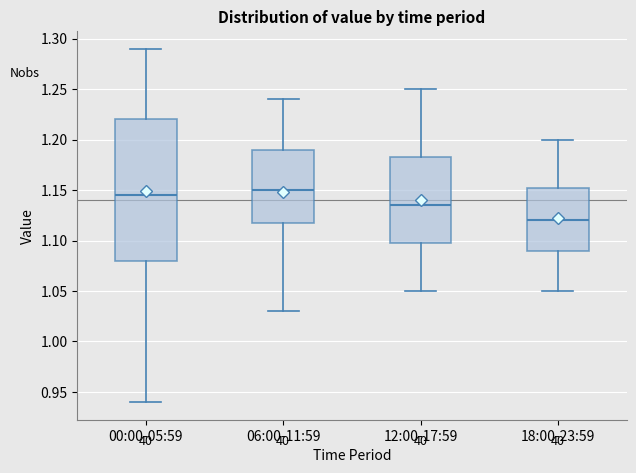

Reading left to right, transcribe this box plot: for each box, give where its median line is, the range the box spans, and where its two whiskers end, as read against the y-axis. The values are not printed on the chart, so give them approximately, as read against the axis.

00:00-05:59: median 1.145, box 1.080 to 1.220, whiskers 0.940 to 1.290
06:00-11:59: median 1.150, box 1.120 to 1.190, whiskers 1.030 to 1.240
12:00-17:59: median 1.135, box 1.100 to 1.185, whiskers 1.050 to 1.250
18:00-23:59: median 1.120, box 1.090 to 1.155, whiskers 1.050 to 1.200